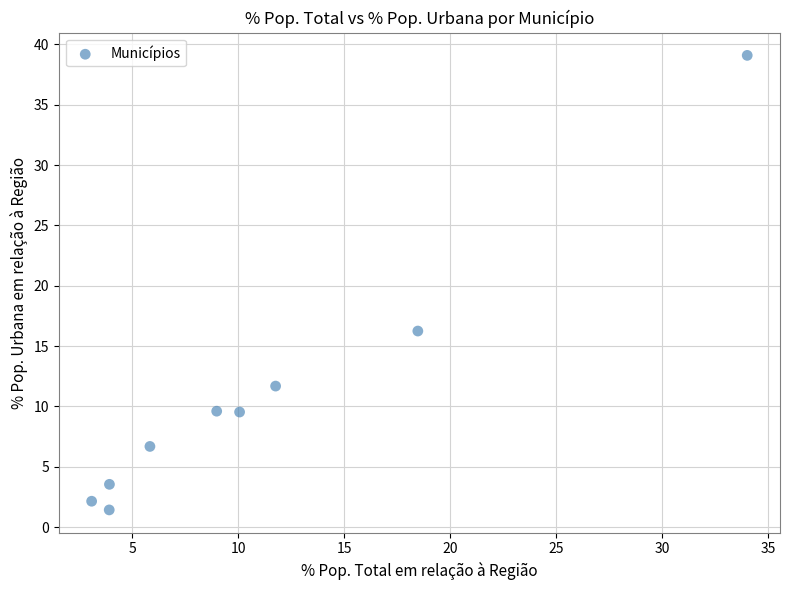

What is the range of X values (max minus min)?

30.9